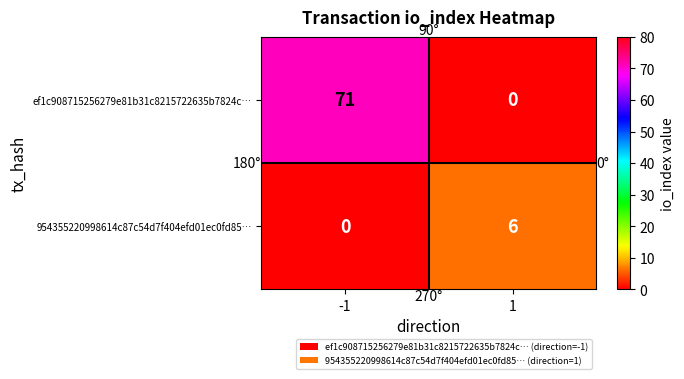

What is the greatest value displayed?

71